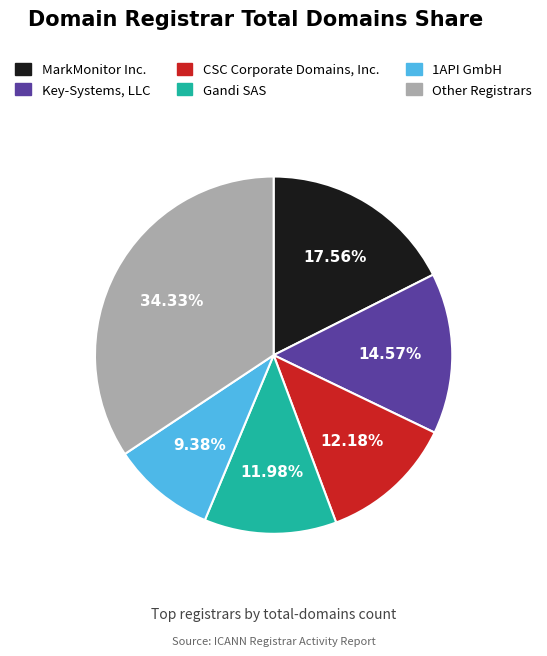

Is there a majority slice in this chart?

No